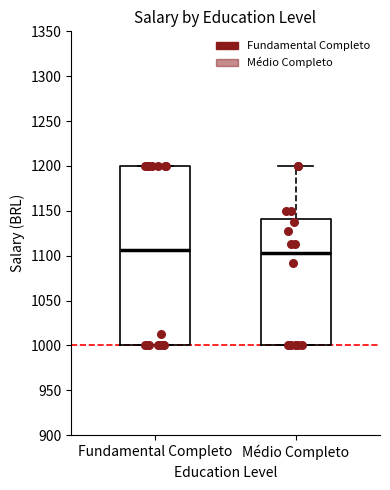

Which box is the tallest, from its lower edge to its upper edge?

Fundamental Completo